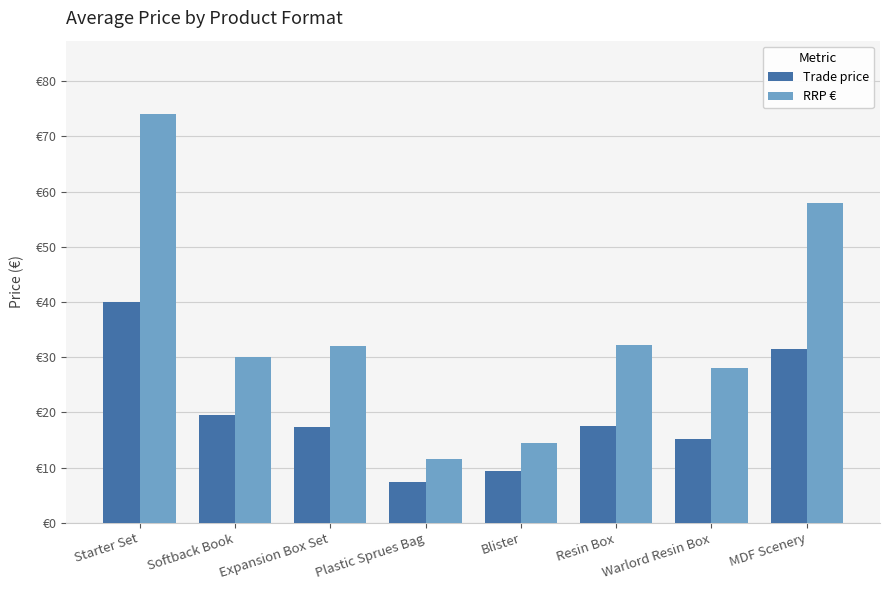

Are the bars grouped side by side (vs. stacked)?

Yes